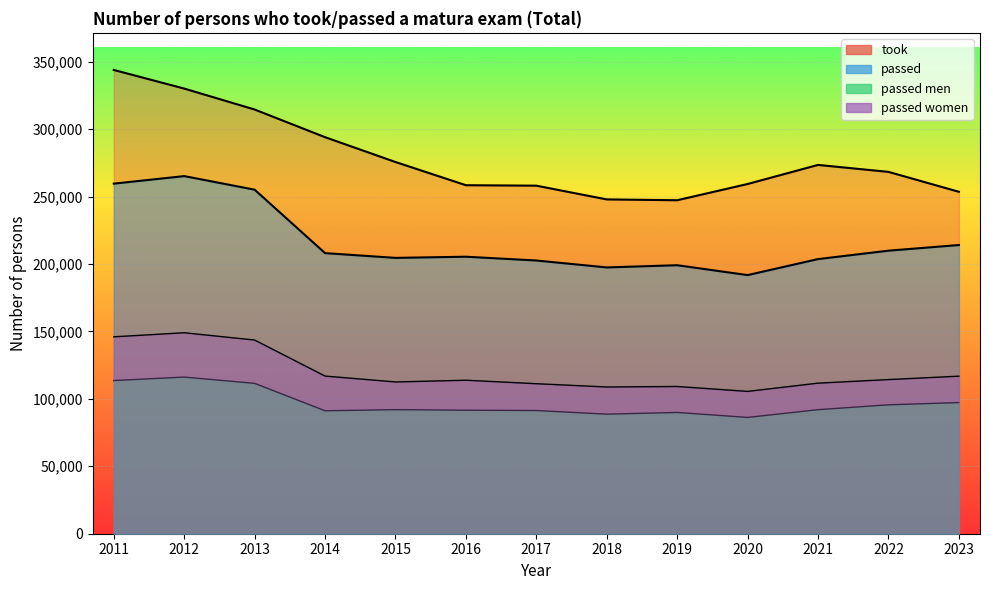

Is it true that passed equals 113905 at 2017?

False